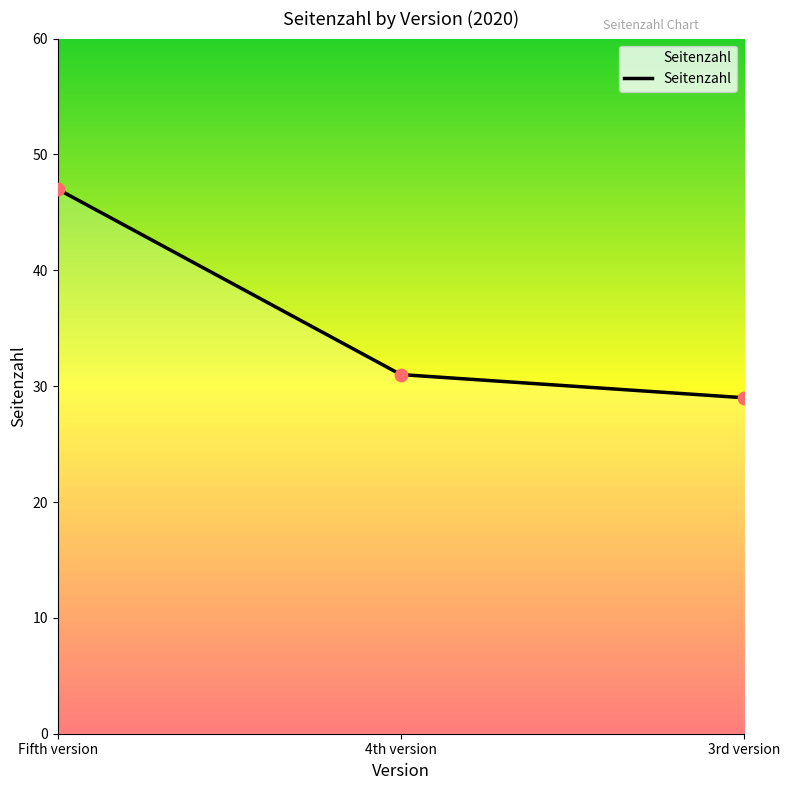

Between 4th version and Fifth version, which is larger?

Fifth version